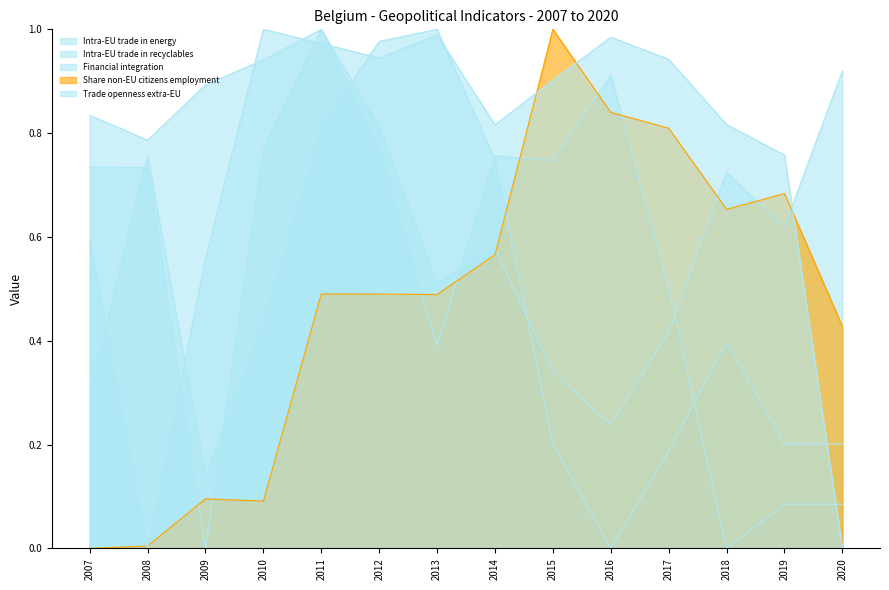

What is the value of the Intra-EU trade in recyclables point at the 10th from the left?

0.2